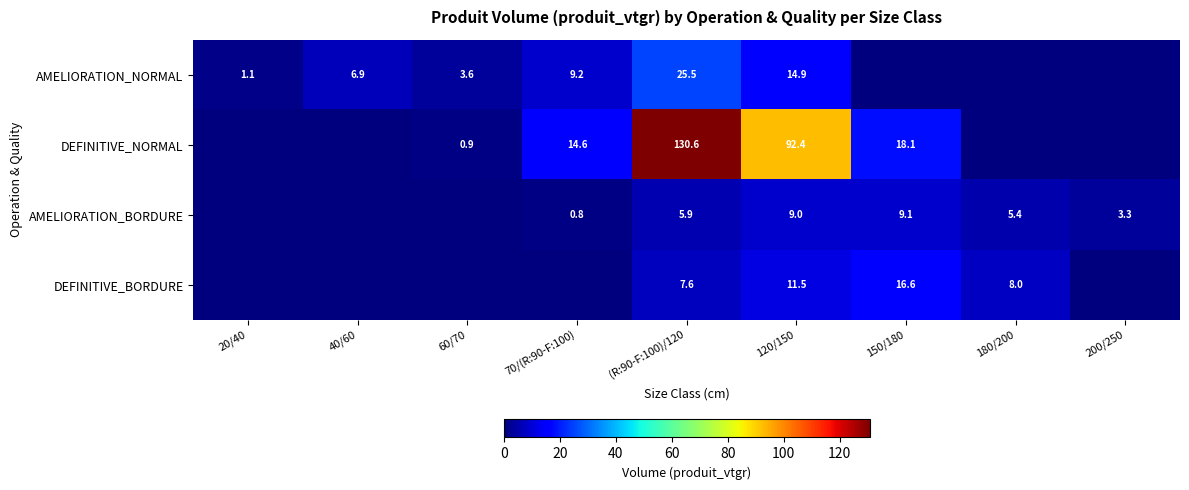

What is the spread (max minus min) of values at 120/150?

83.4